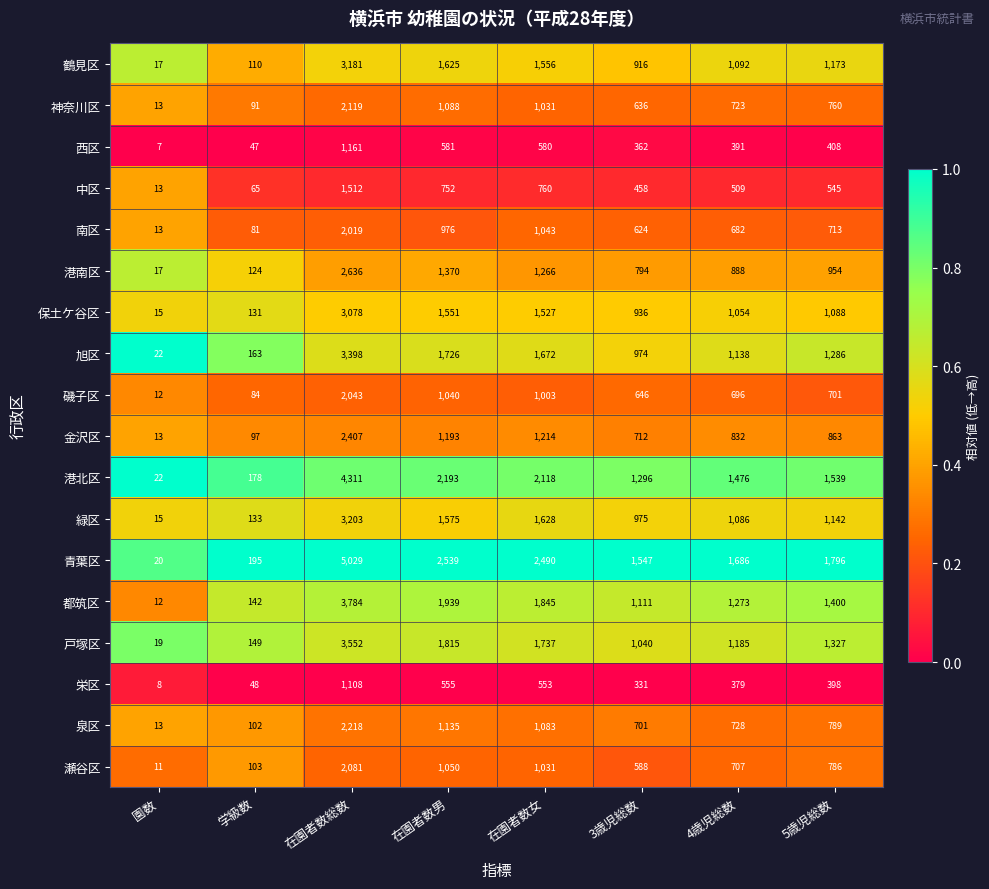

What is the sum of the 保土ケ谷区 values at 4歳児総数 and 在園者数男?

2605